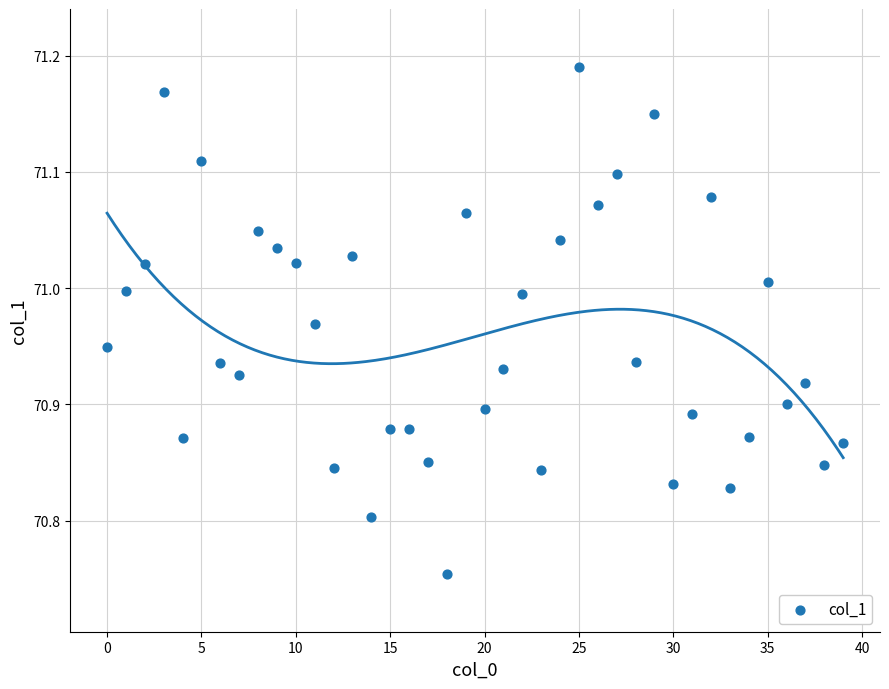

What is the range of Y values (max minus min)?

0.4